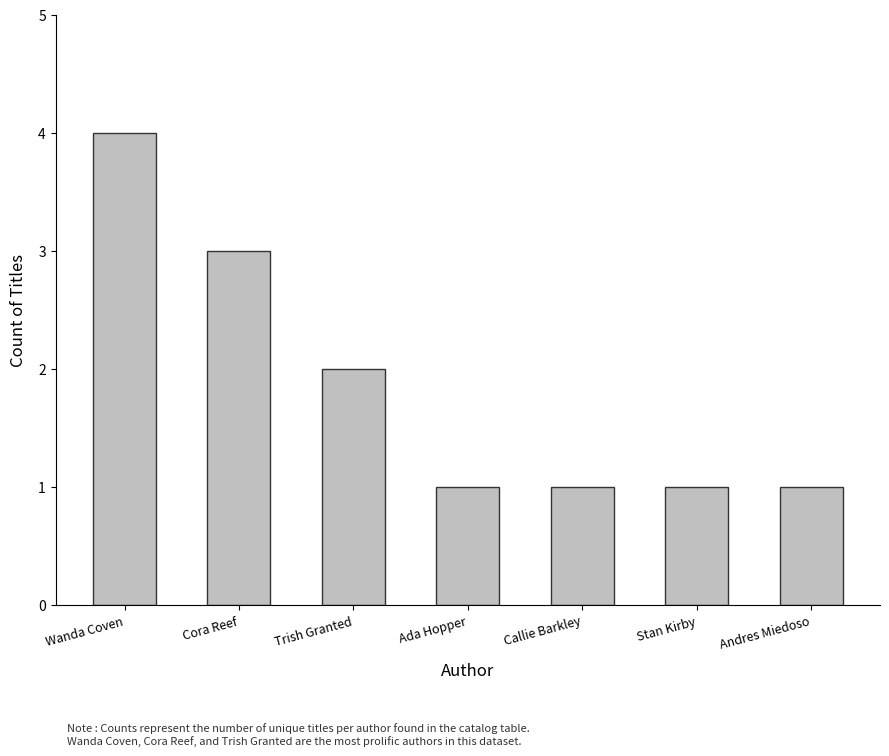

What is the sum of the values at Stan Kirby and Andres Miedoso?

2